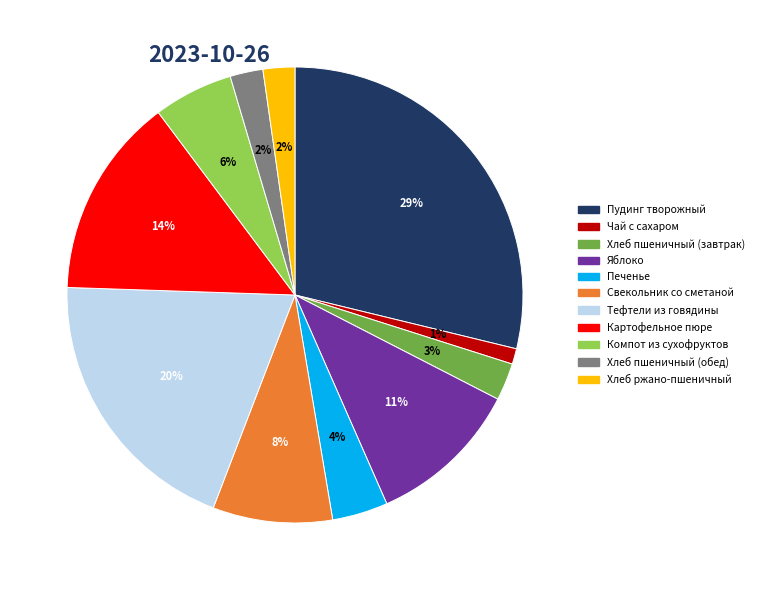

Count the number of slices in the pie.

11